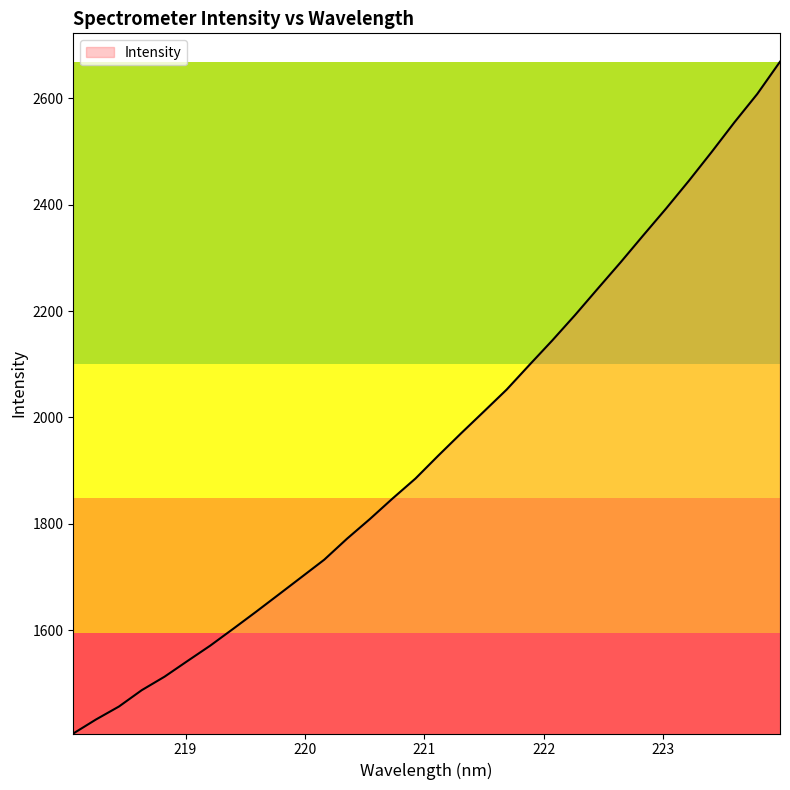

What is the minimum value shown in the chart?

1405.7